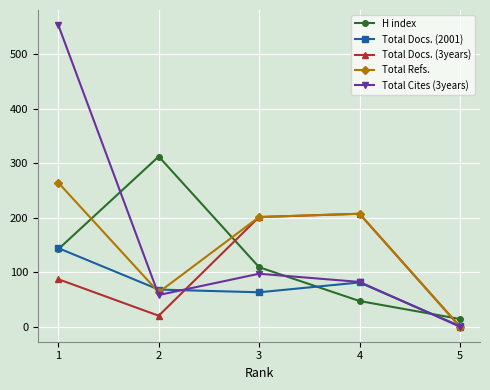

At how many categories does at least one series exceed 255?

2